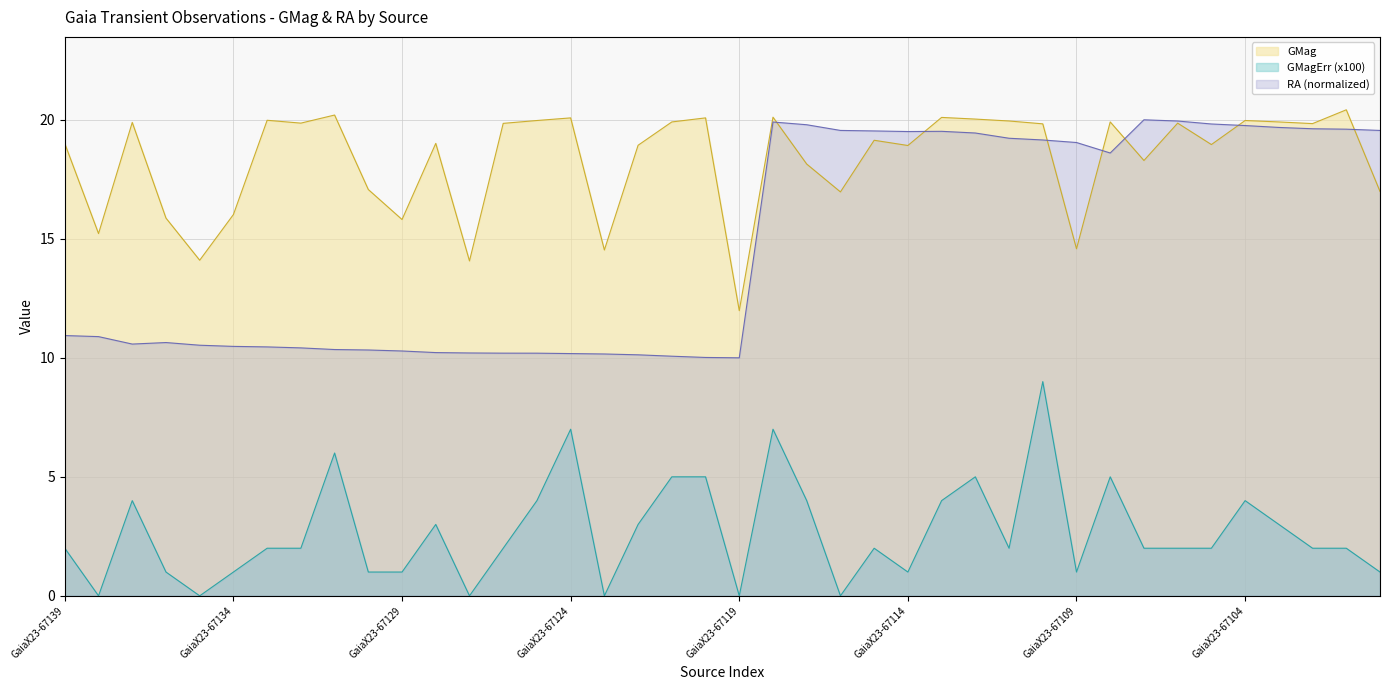

Where is the first local minimum for GMag?

GaiaX23-67138